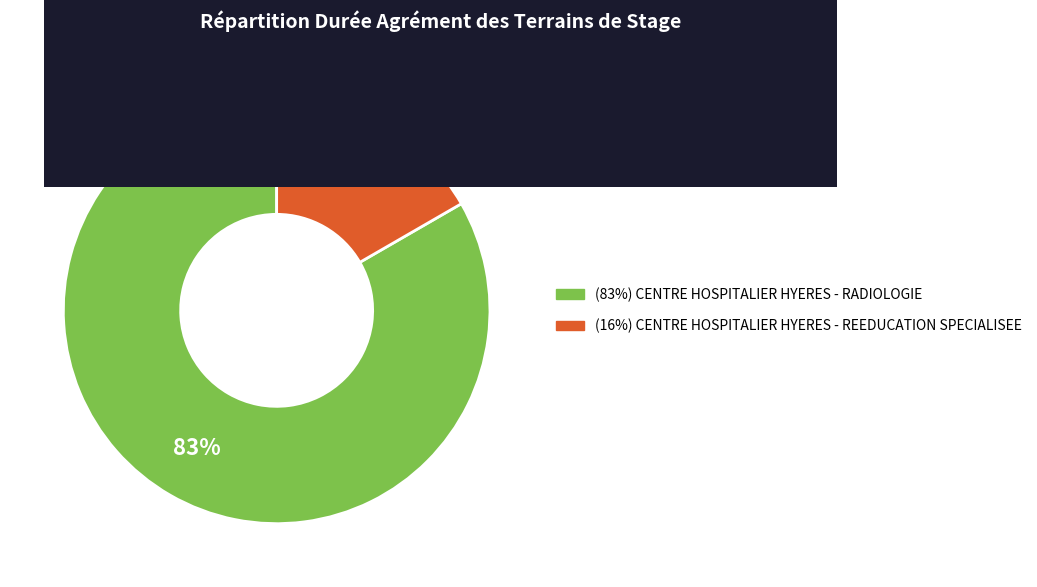

Is there any slice that represents more than half of the pie?

Yes